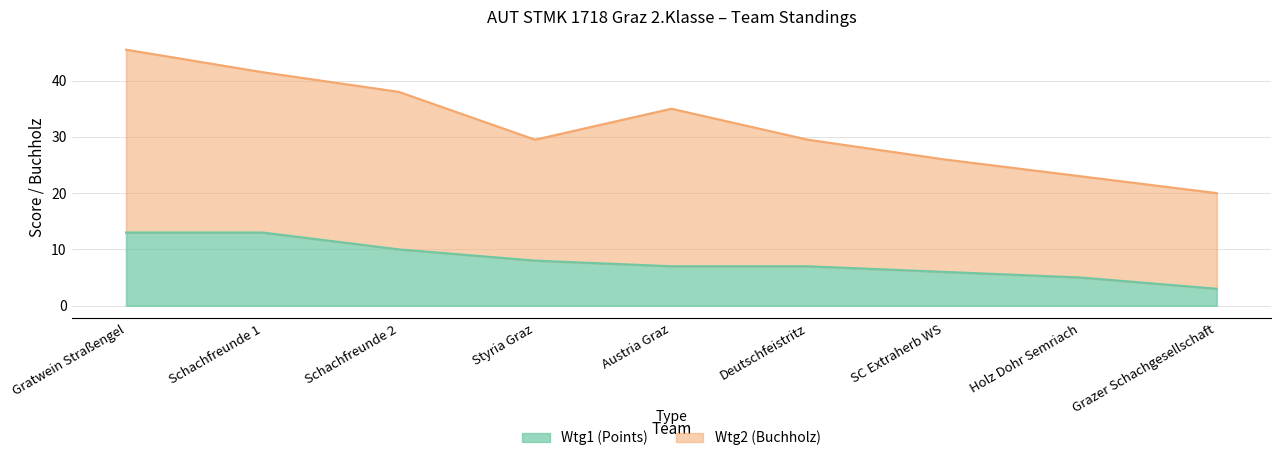

List the labels in order of Wtg1 (Points) value, smallest first.

Grazer Schachgesellschaft, Holz Dohr Semriach, SC Extraherb WS, Austria Graz, Deutschfeistritz, Styria Graz, Schachfreunde 2, Gratwein Straßengel, Schachfreunde 1